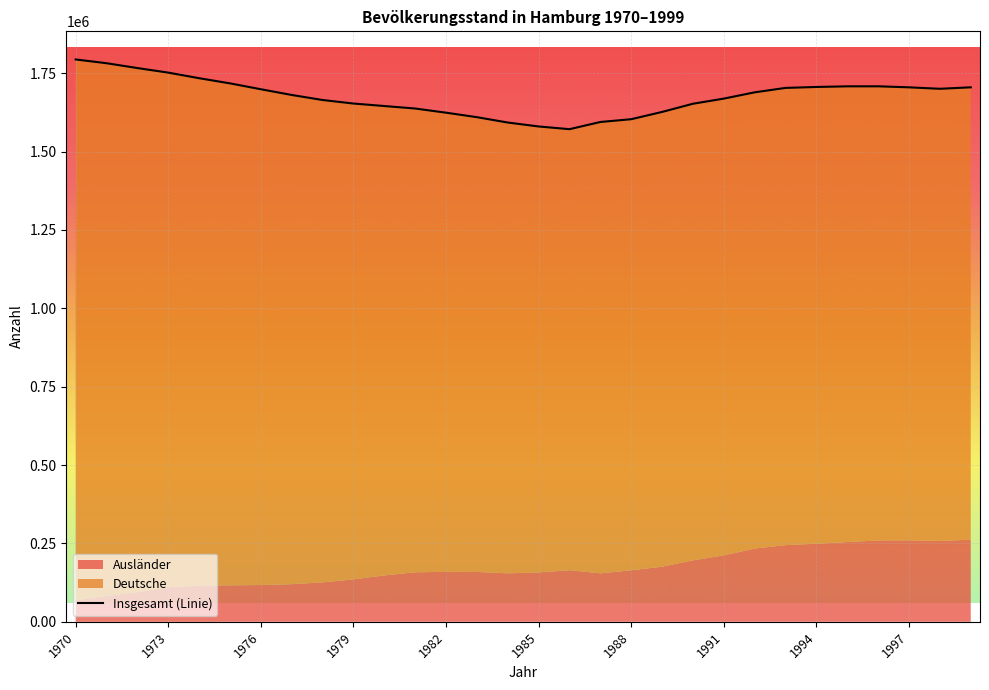

How many values are below 1688785?

15